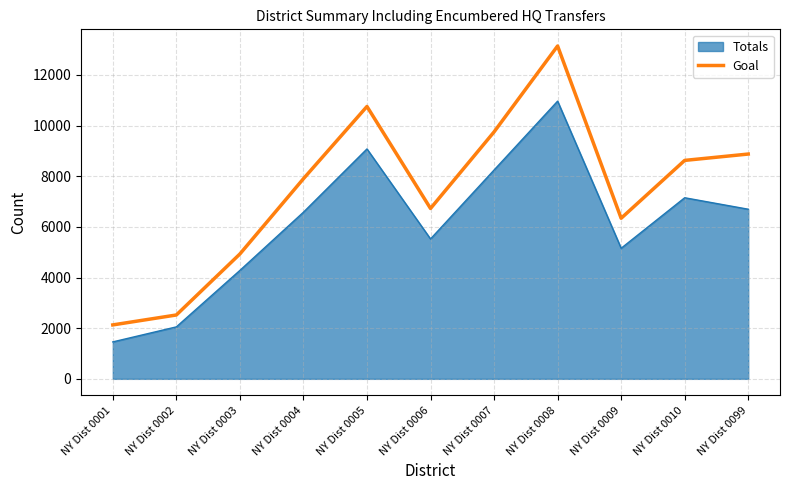

How many lines are shown in the chart?

2